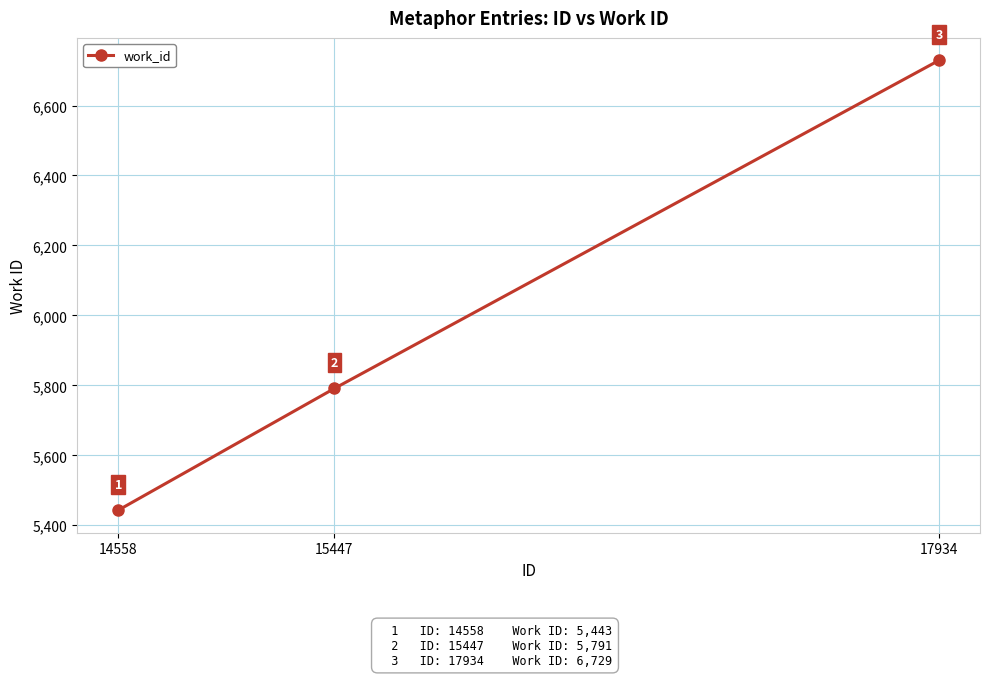

What is the change in value from 15447 to 17934?

+938